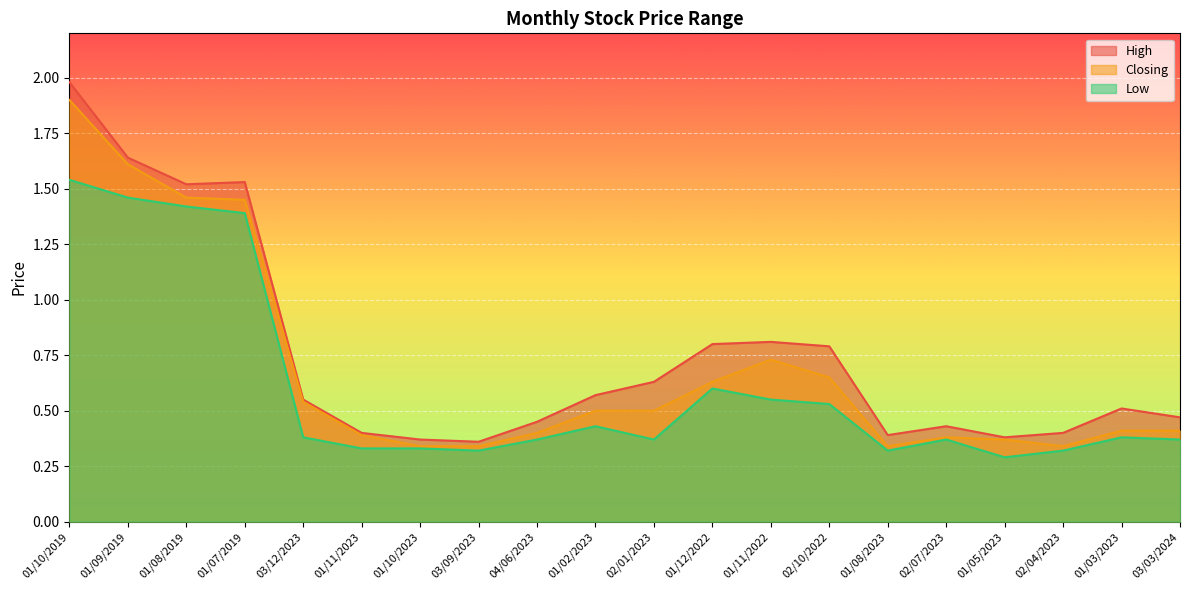

What are all the series names shown in the legend?

High, Closing, Low